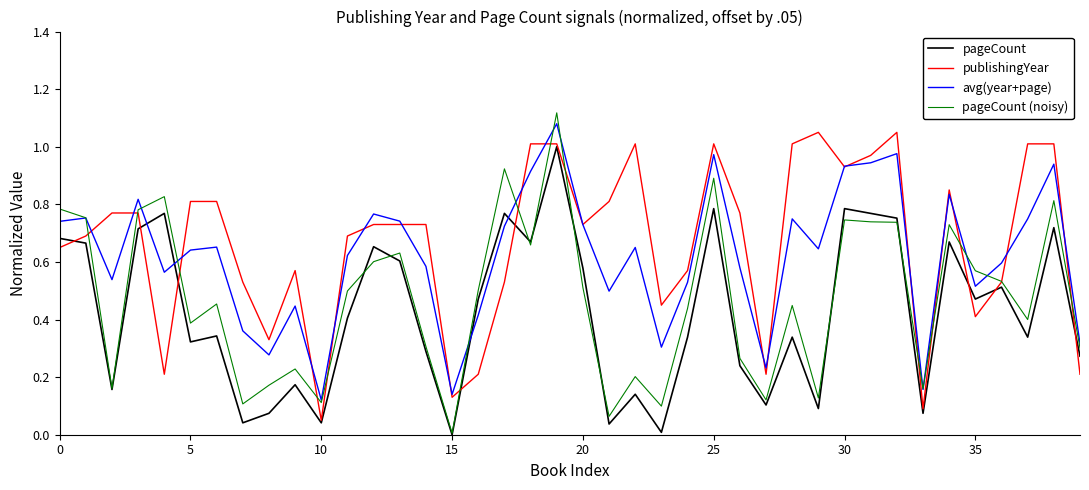

How many lines are shown in the chart?

4